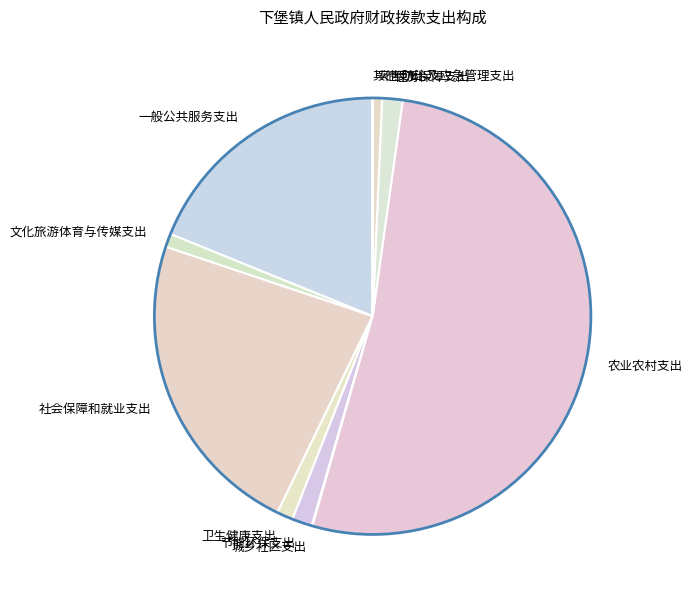

What is the ratio of the value at 卫生健康支出 to the value at 文化旅游体育与传媒支出?

1.2